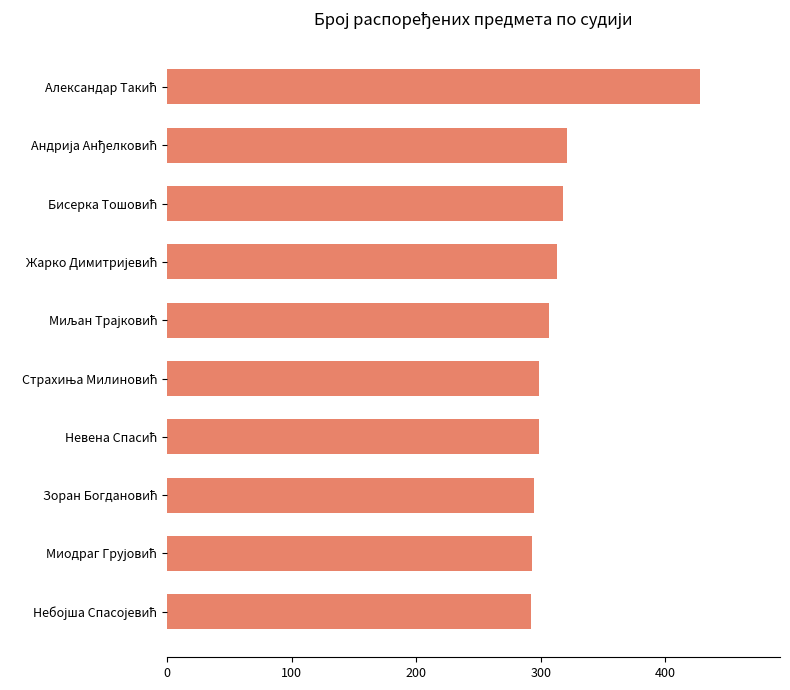

What is the difference between the maximum and second lowest values?

135